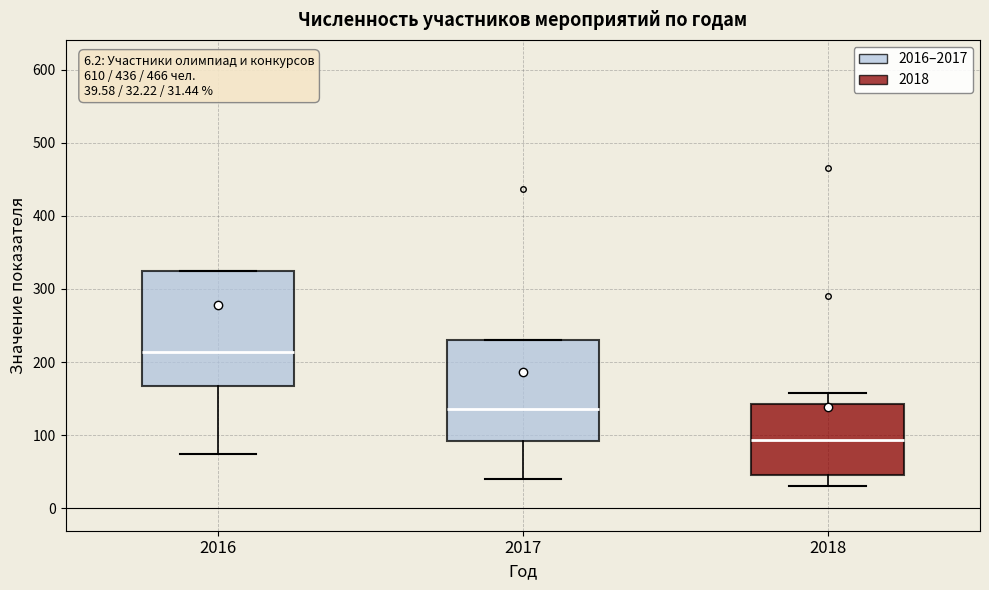

Which box is the tallest, from its lower edge to its upper edge?

2016